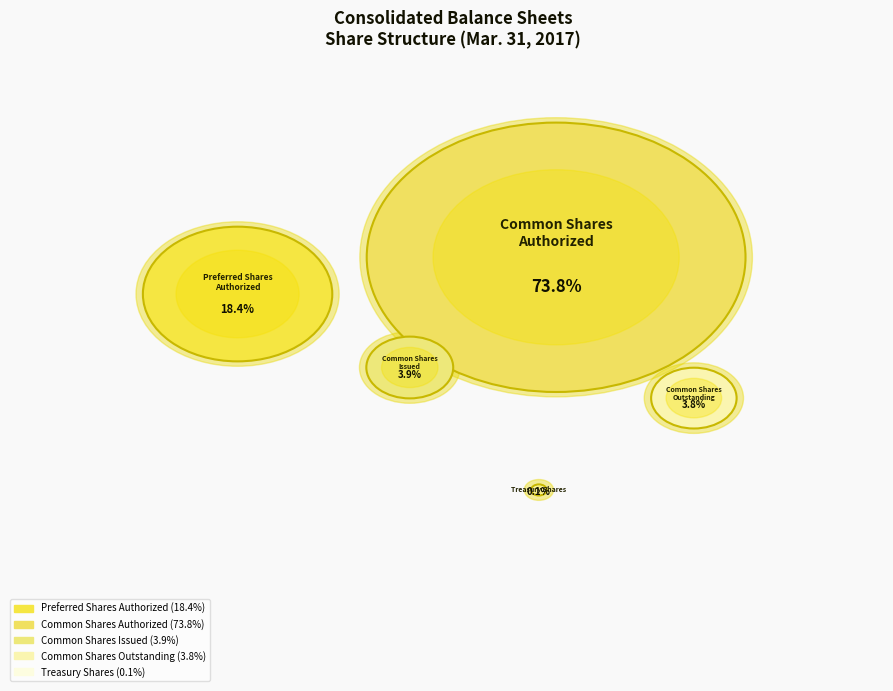

What percentage is the Preferred Shares Authorized slice, to the nearest percent?

18%